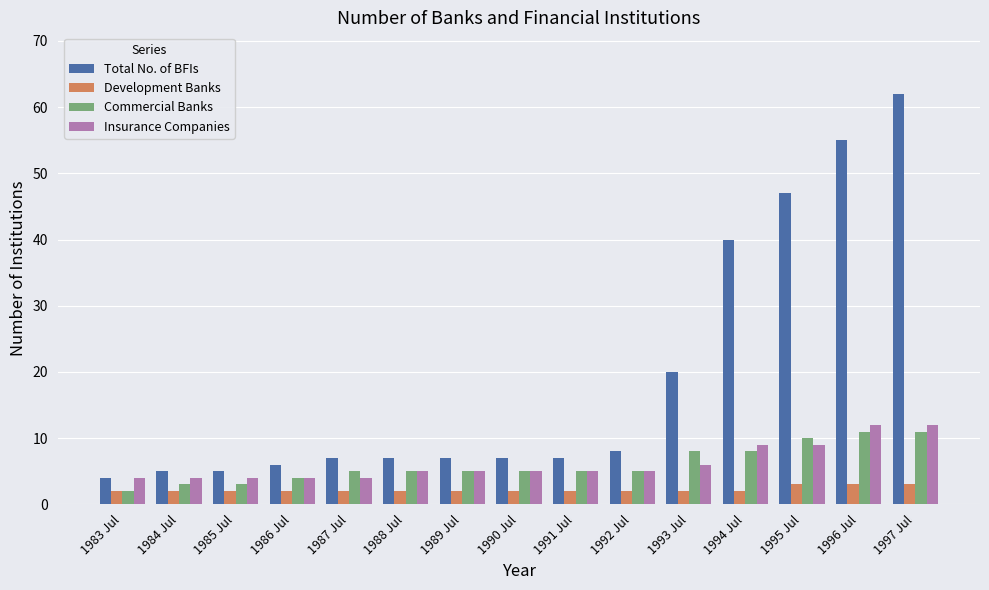

Which series changed the most between 1994 Jul and 1997 Jul?

Total No. of BFIs